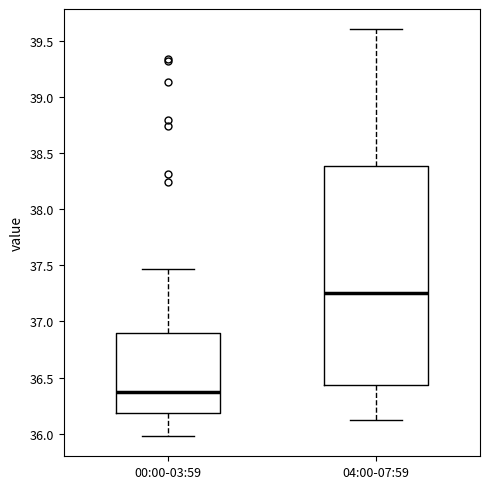

Reading left to right, read every box against the y-axis: the position of its median line, the range the box covers, and the ends of its whiskers. The values are not printed on the chart, so give them approximately, as read against the axis.

00:00-03:59: median 36.40, box 36.20 to 36.90, whiskers 36.00 to 37.45
04:00-07:59: median 37.25, box 36.45 to 38.40, whiskers 36.10 to 39.60